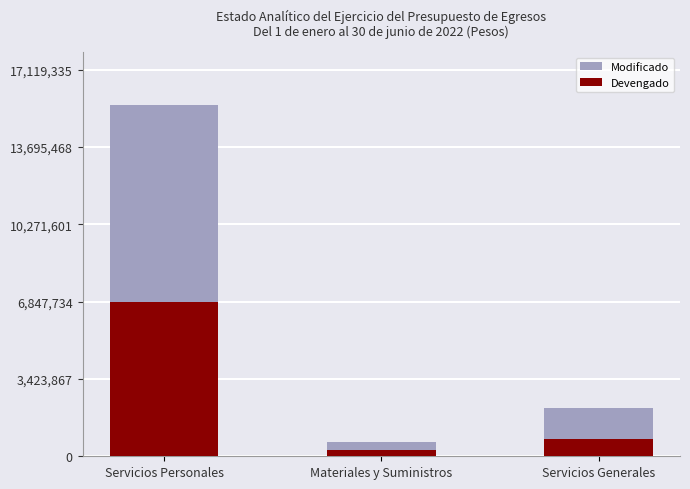

True or false: Modificado has a value of 2146584 at Servicios Generales.

True